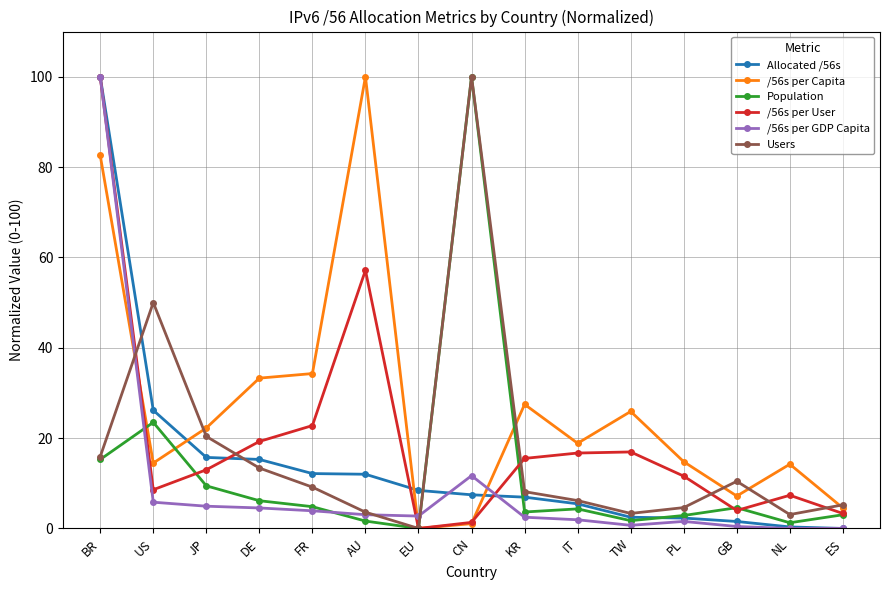

How many series are shown in this chart?

6